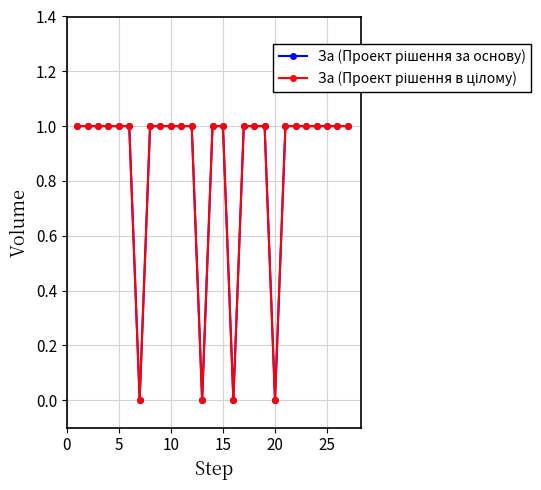

Does the chart have visible grid lines?

Yes